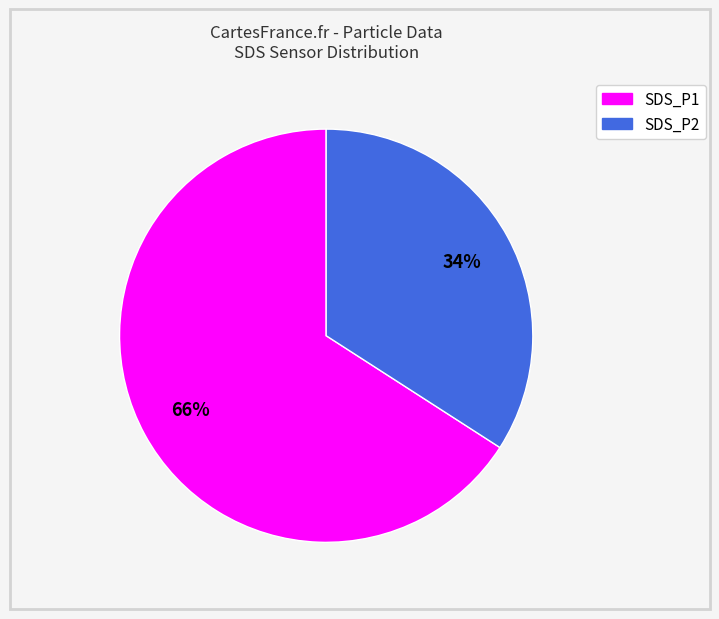

Is the sum of SDS_P2 and SDS_P1 greater than half?

Yes